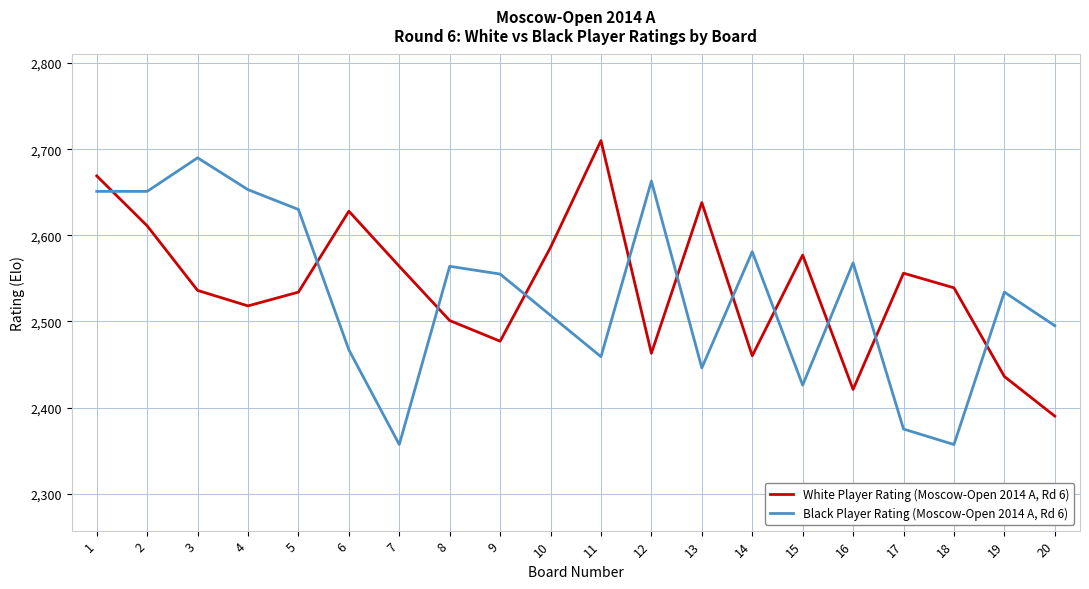

Between which two adjacent categories do Black Player Rating (Moscow-Open 2014 A, Rd 6) and White Player Rating (Moscow-Open 2014 A, Rd 6) first intersect?

1 and 2